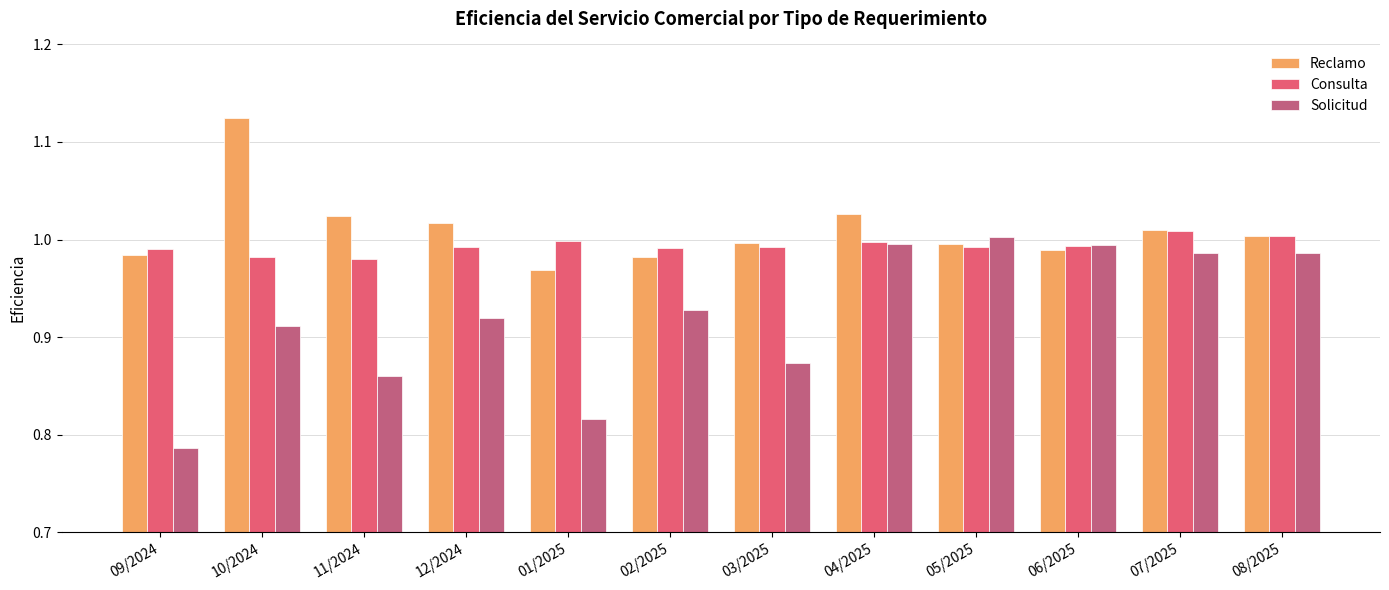

Which label corresponds to the largest value in the chart?

10/2024